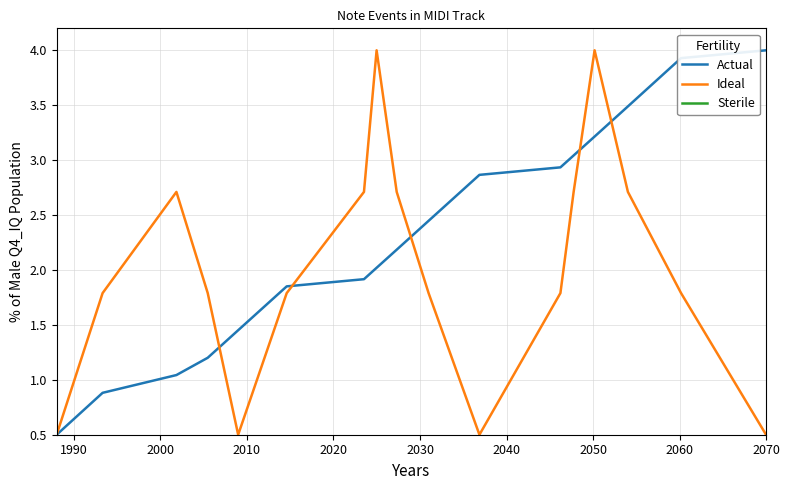

How many values in the Actual series are below 2?

7